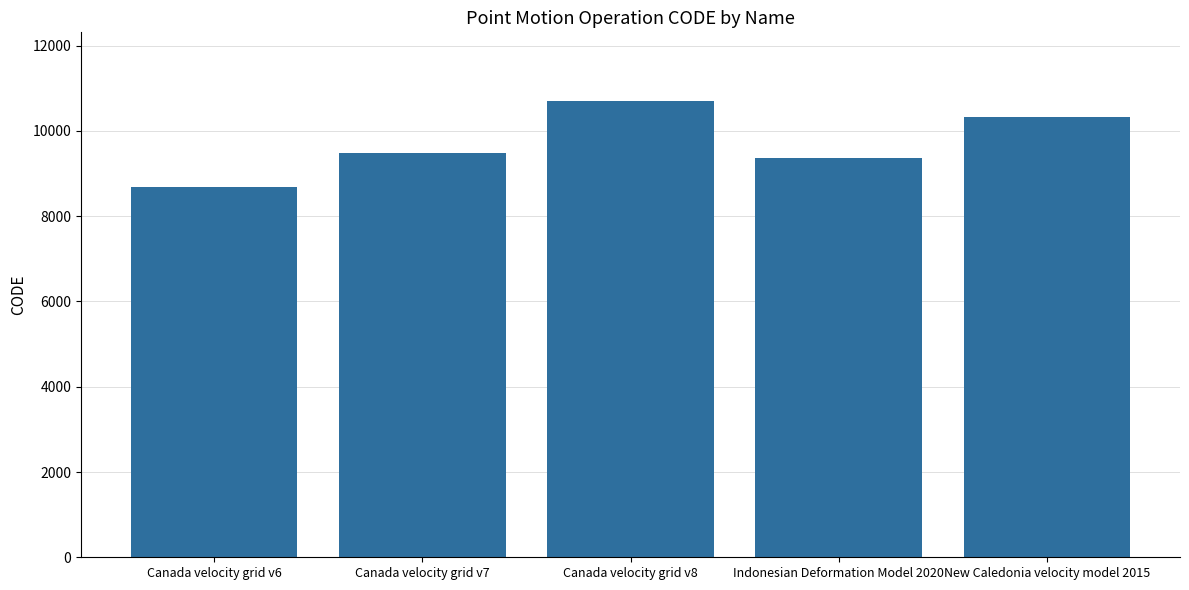

List the labels in order of value, smallest first.

Canada velocity grid v6, Indonesian Deformation Model 2020, Canada velocity grid v7, New Caledonia velocity model 2015, Canada velocity grid v8